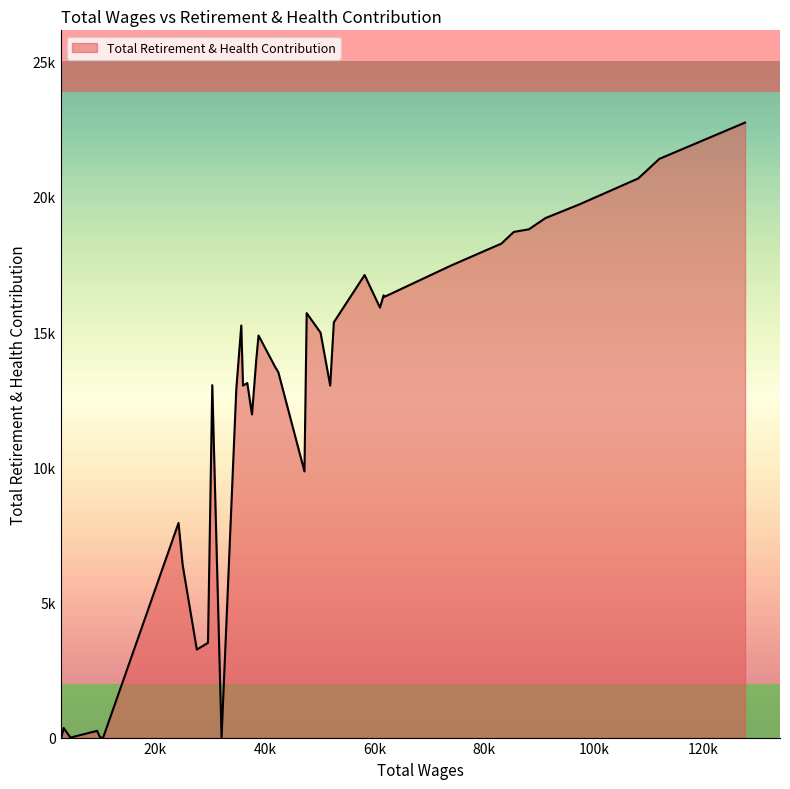

Is this an area chart (filled region under the line)?

Yes